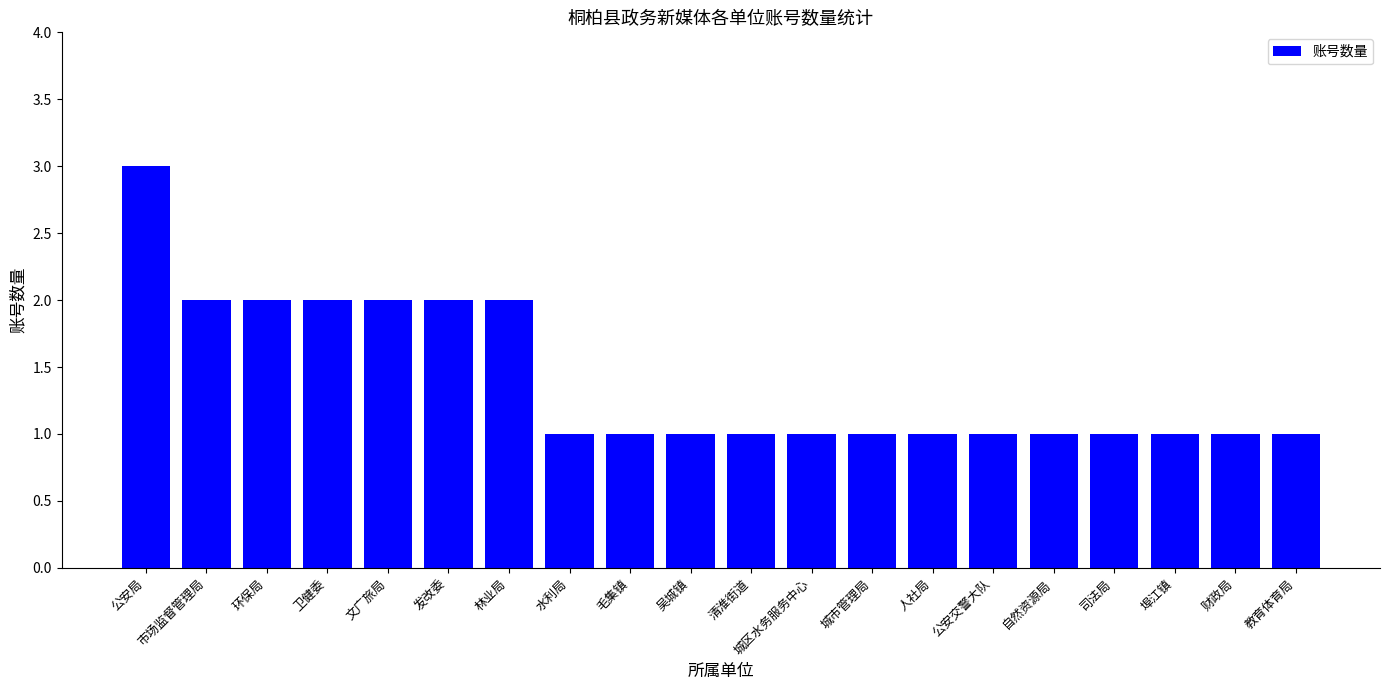

Reading left to right, extract all data points from this chart.

公安局=3	市场监督管理局=2	环保局=2	卫健委=2	文广旅局=2	发改委=2	林业局=2	水利局=1	毛集镇=1	吴城镇=1	清淮街道=1	城区水务服务中心=1	城市管理局=1	人社局=1	公安交警大队=1	自然资源局=1	司法局=1	埠江镇=1	财政局=1	教育体育局=1